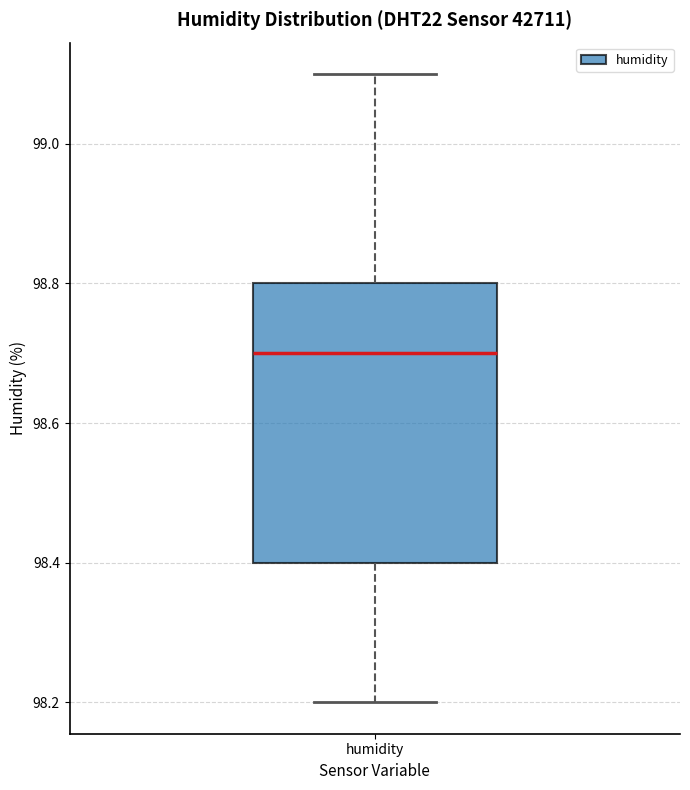

Read this box plot against the y-axis: the position of the median line, the range covered by the box, and the ends of both whiskers. The values are not printed on the chart, so give them approximately, as read against the axis.

median 98.7, box 98.4 to 98.8, whiskers 98.2 to 99.1